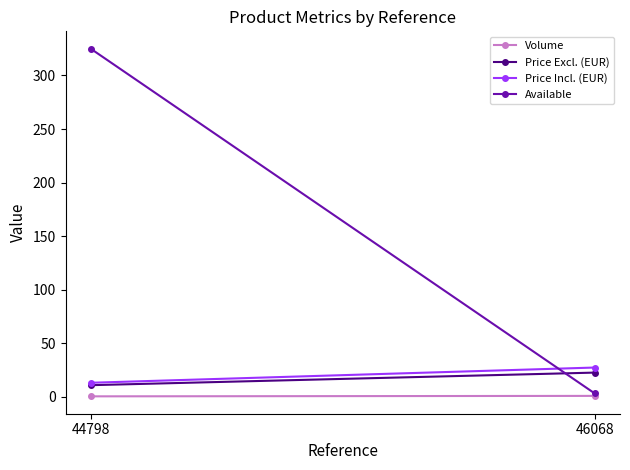

At which category is the sum across all series the highest?

44798